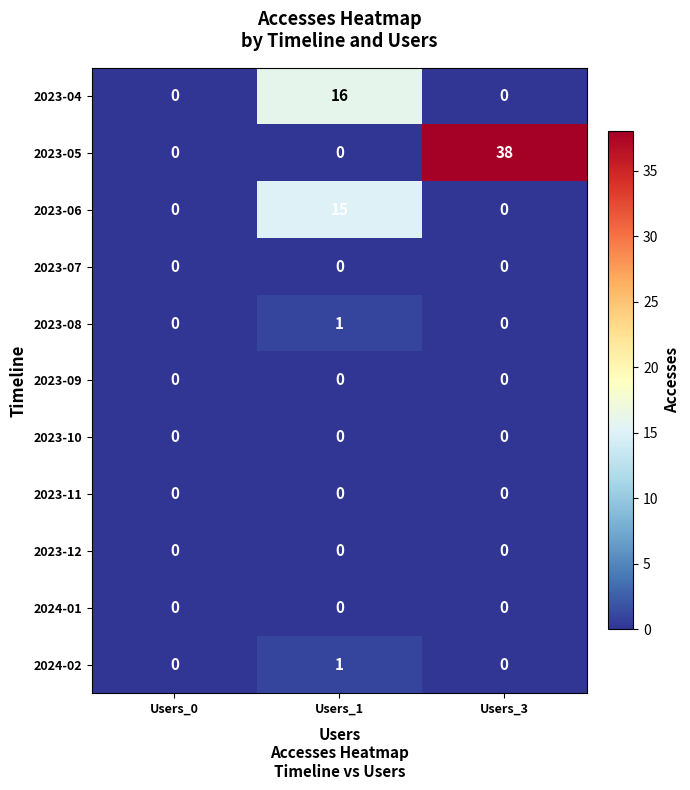

Which series has the largest total across all categories?

2023-05